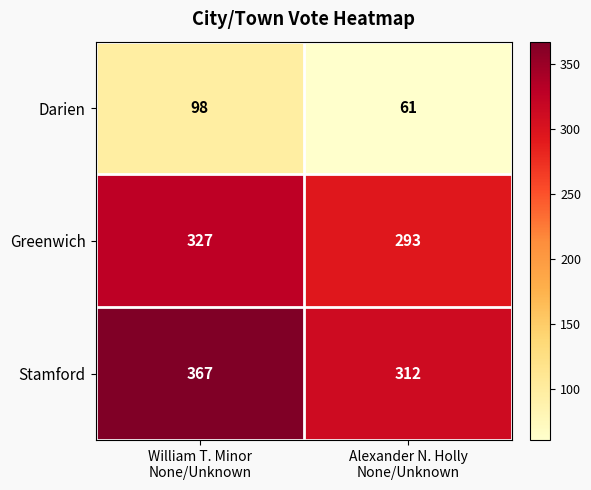

Rank the series by their maximum value, from lowest to highest.

Darien, Greenwich, Stamford